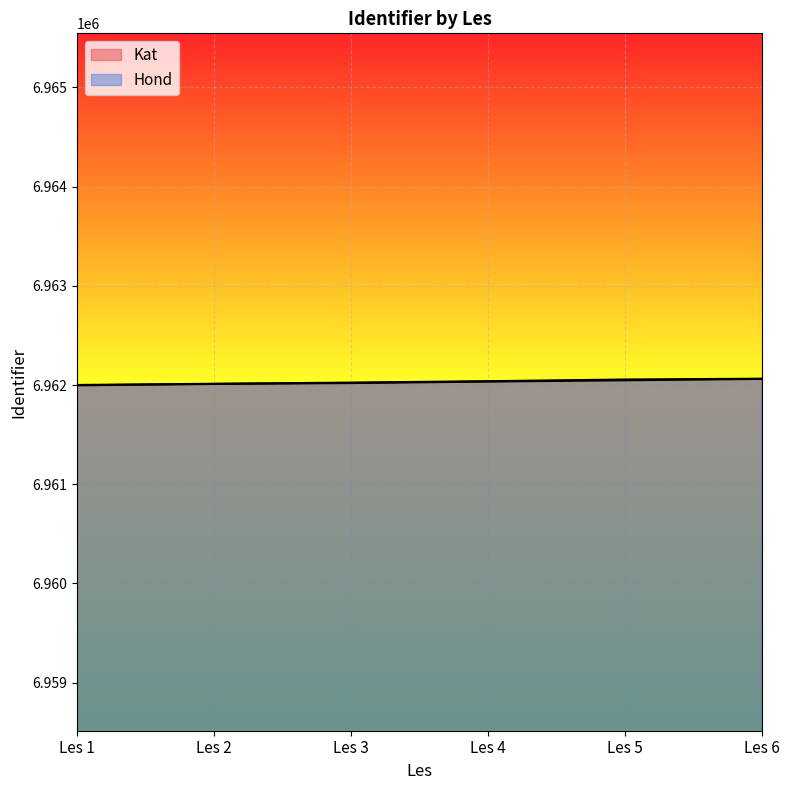

Rank the series at Les 2 from highest to lowest value.

Hond, Kat